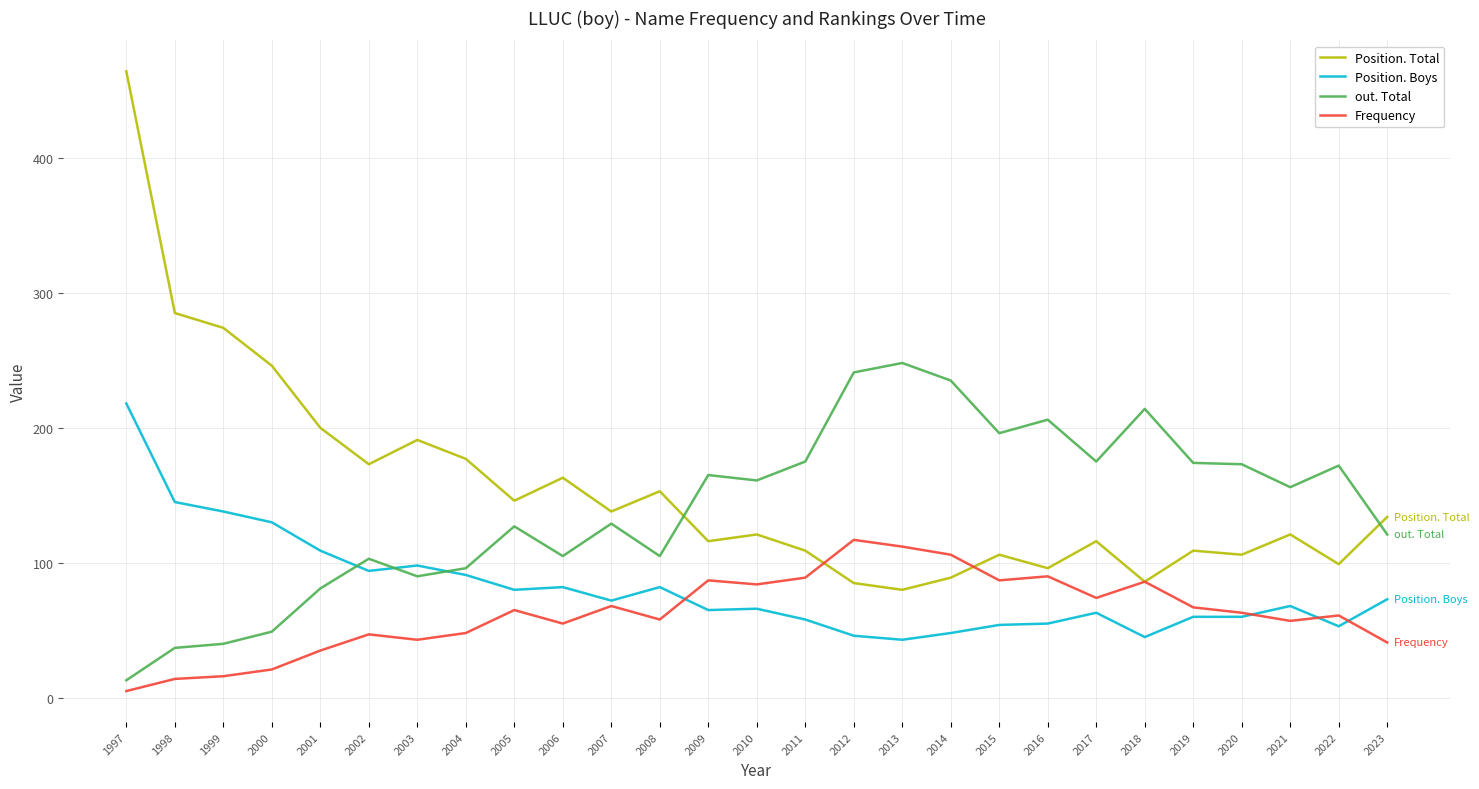

What is the approximate value of Position. Total at 2008?

153